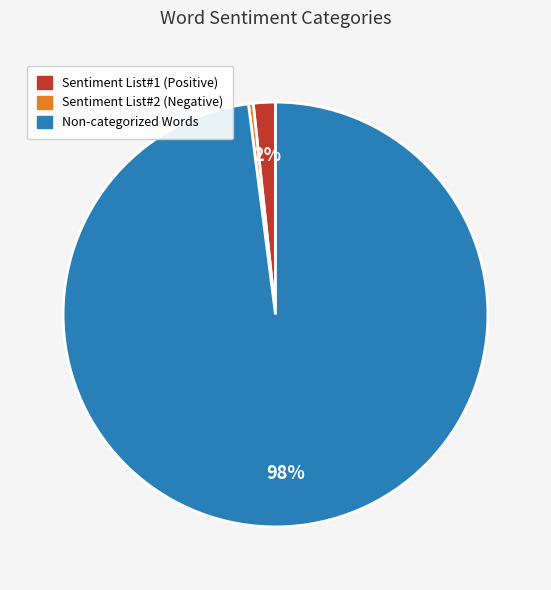

To the nearest percent, what is the average slice percentage?

33%